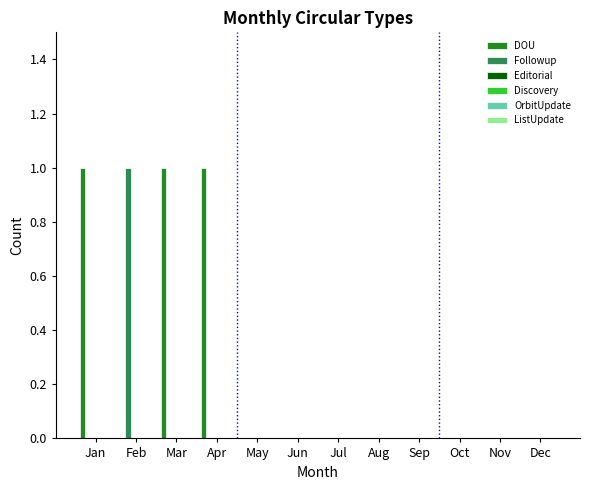

What is the sum of all DOU values?

3